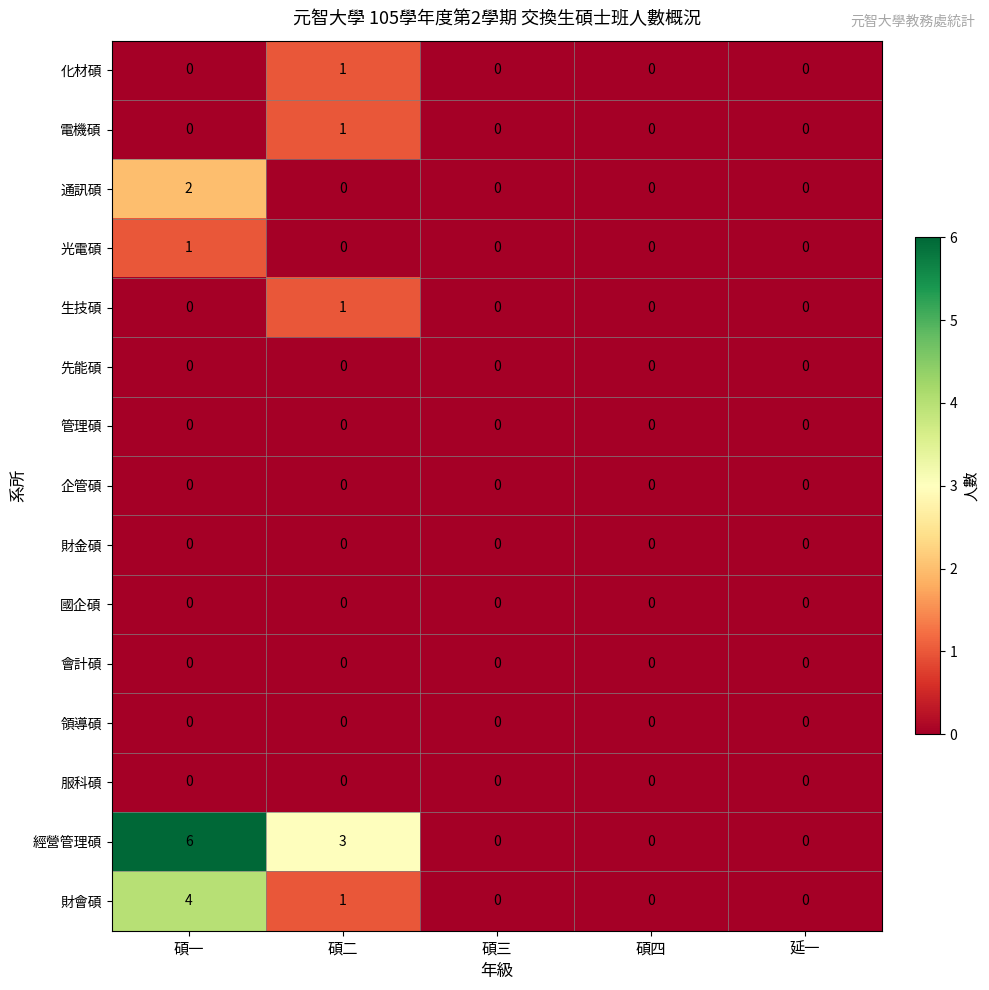

At which category is the sum across all series the highest?

碩一